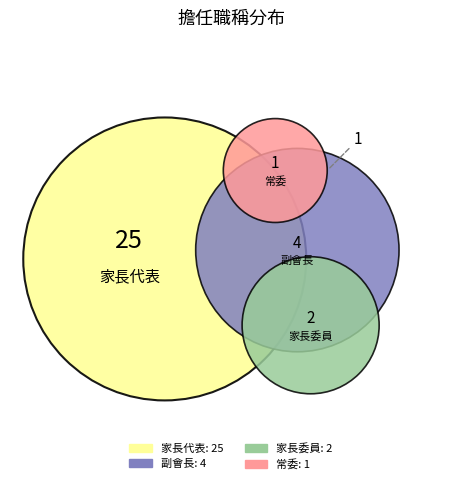

Which has a higher value, 常委 or 家長委員?

家長委員